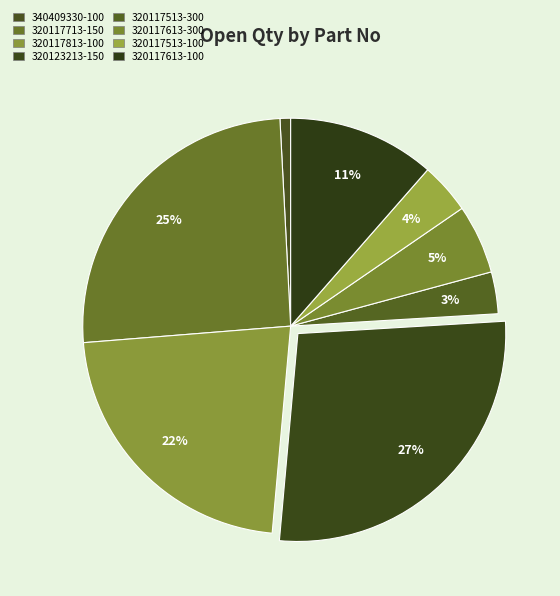

Is there a majority slice in this chart?

No